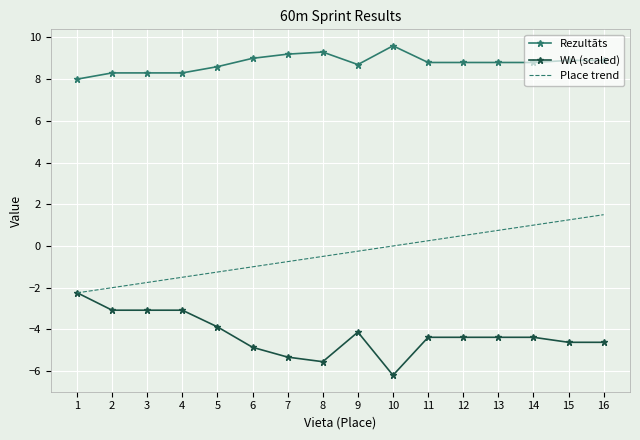

Is it true that Place trend equals -1.2 at 5?

True